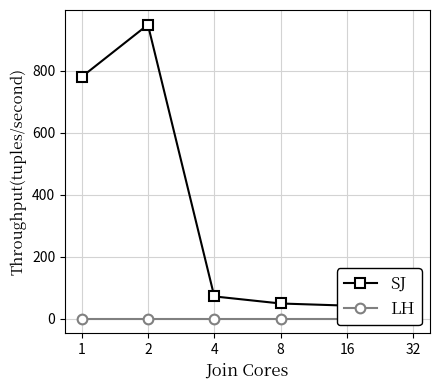

True or false: LH and SJ cross at least once.

False